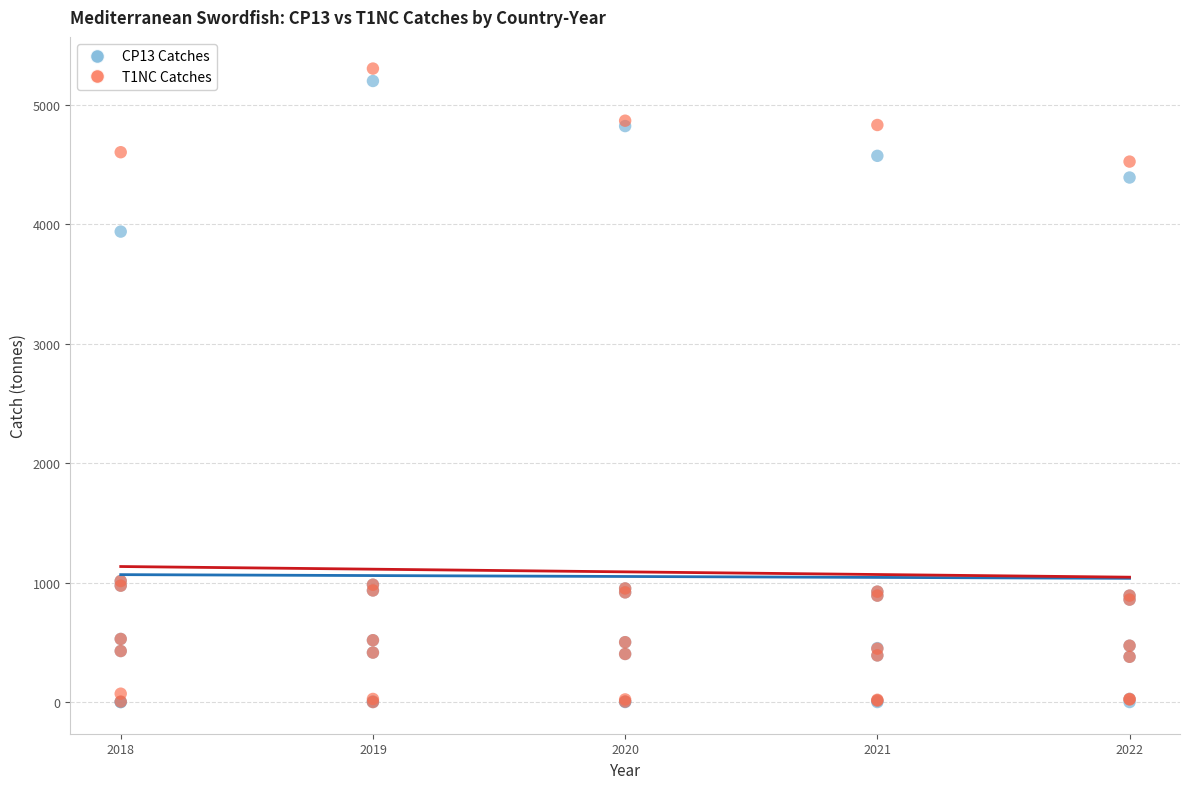

Which series has the widest spread of Y values?

T1NC Catches